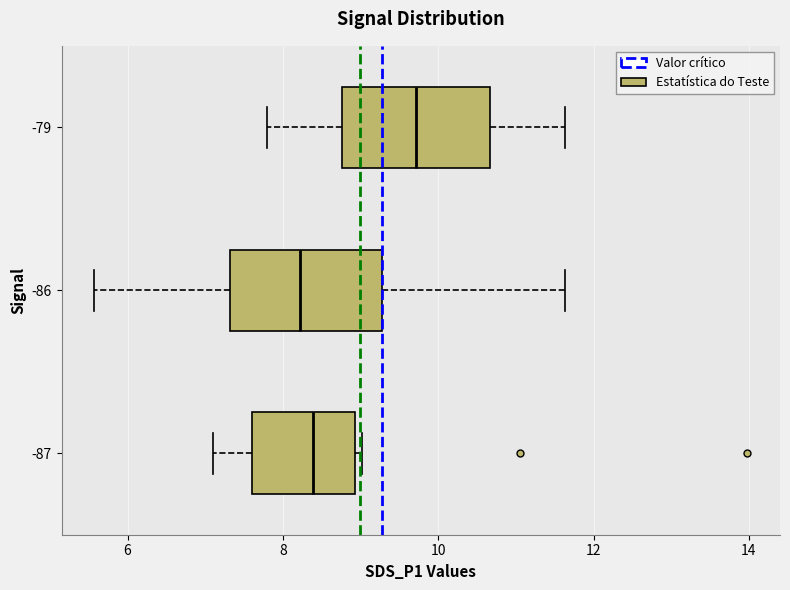

Reading bottom to top, read every box against the x-axis: the position of its median line, the range the box covers, and the ends of its whiskers. The values are not printed on the chart, so give them approximately, as read against the axis.

-87: median 8.4, box 7.6 to 9.0, whiskers 7.2 to 9.0 (just right of the box's right edge)
-86: median 8.2, box 7.4 to 9.2, whiskers 5.6 to 11.6
-79: median 9.8, box 8.8 to 10.6, whiskers 7.8 to 11.6